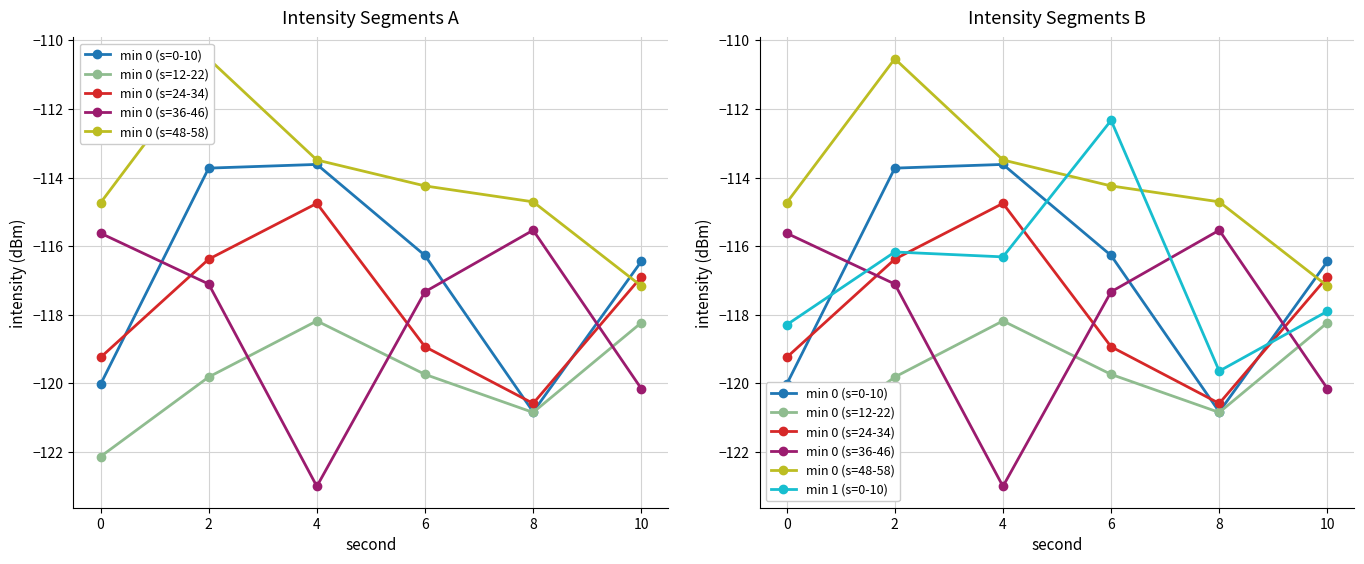

In min 0 (s=24-34), how many points are lower than both neighbors (excluding endpoints)?

1